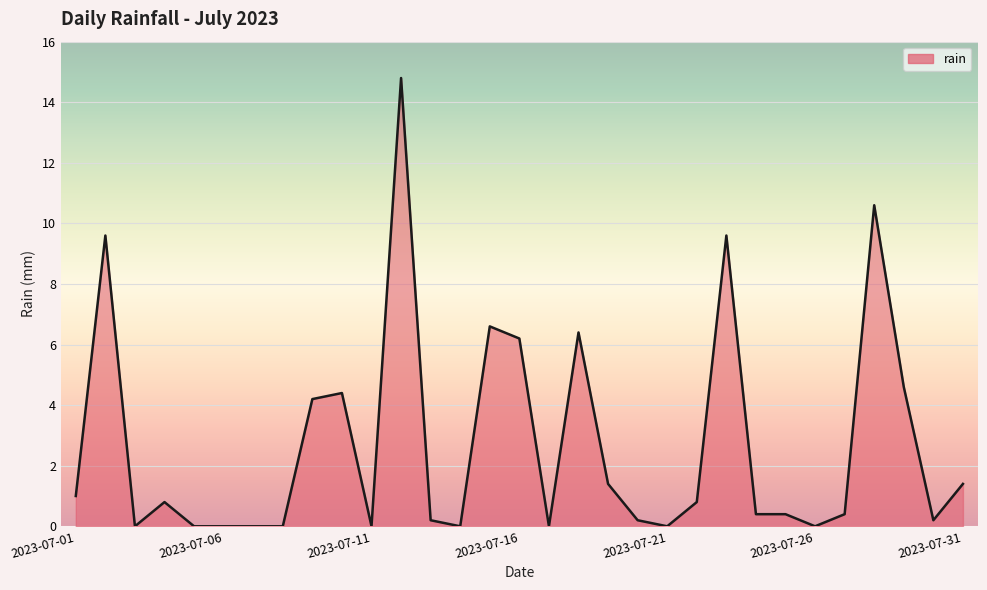

What is the maximum value shown in the chart?

14.8